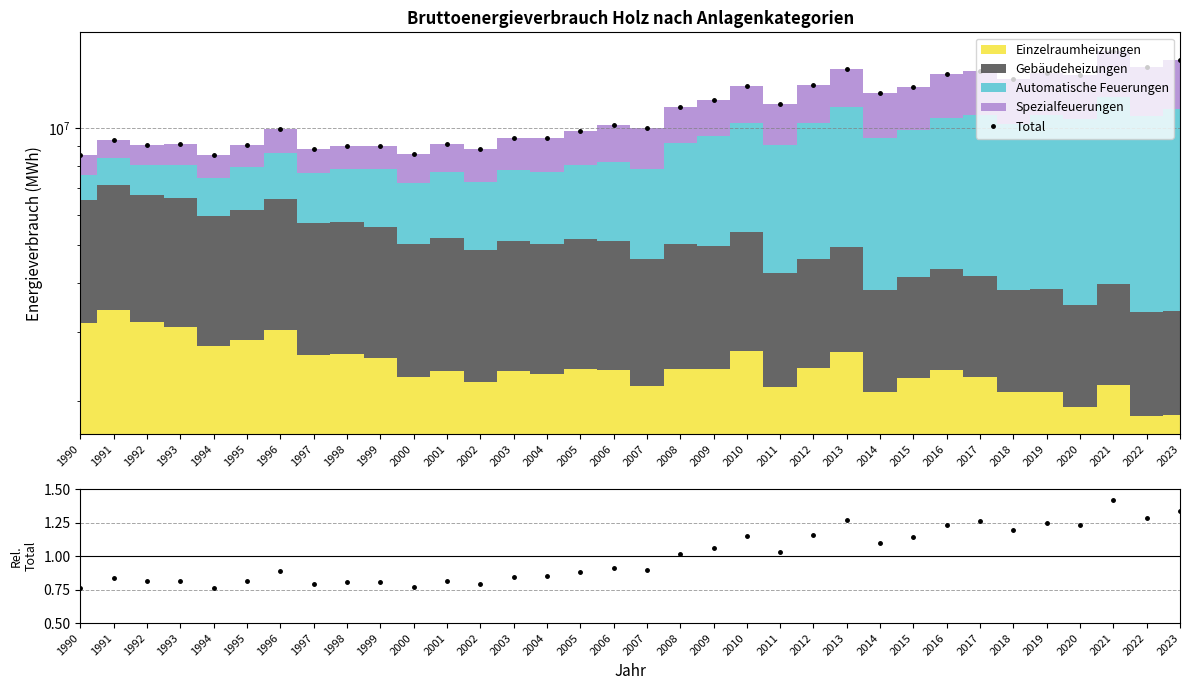

What is the minimum value for Total?

8502499.0